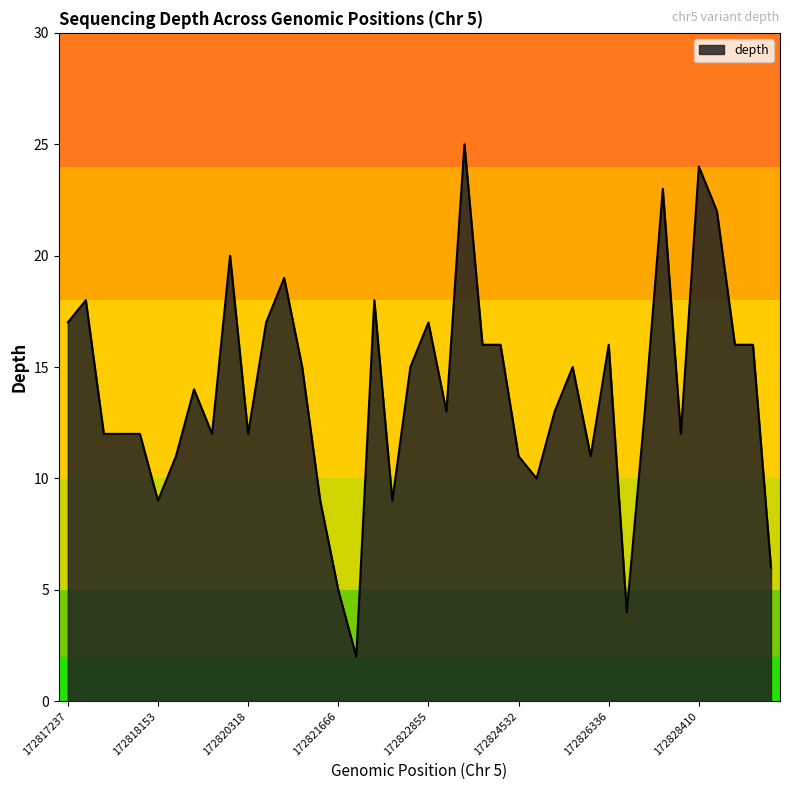

What is the maximum value shown in the chart?

25